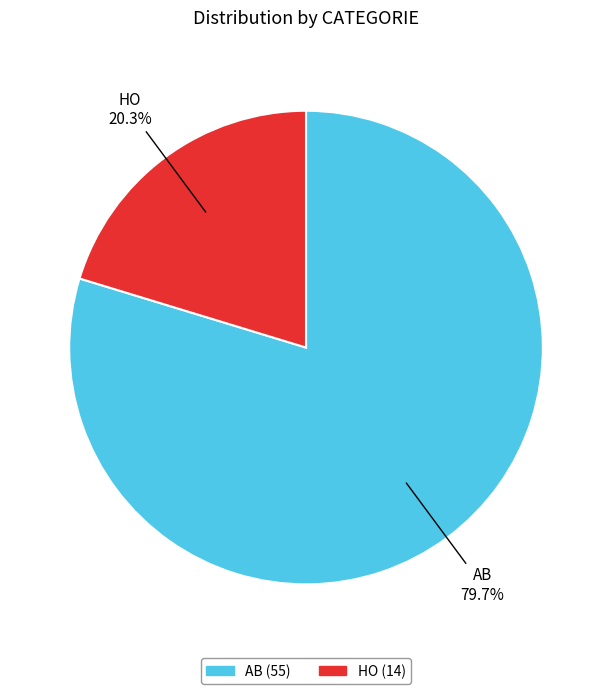

How many slices are in this pie chart?

2